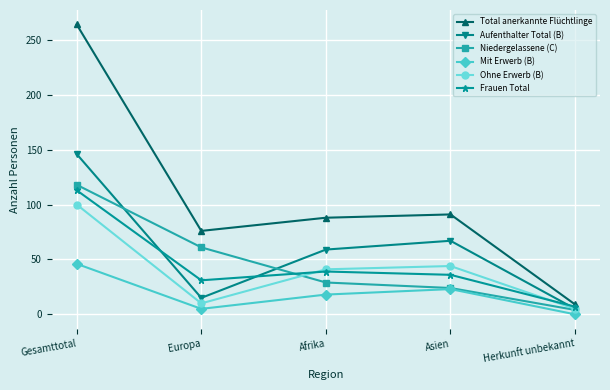

True or false: Aufenthalter Total (B) and Total anerkannte Flüchtlinge cross at least once.

False